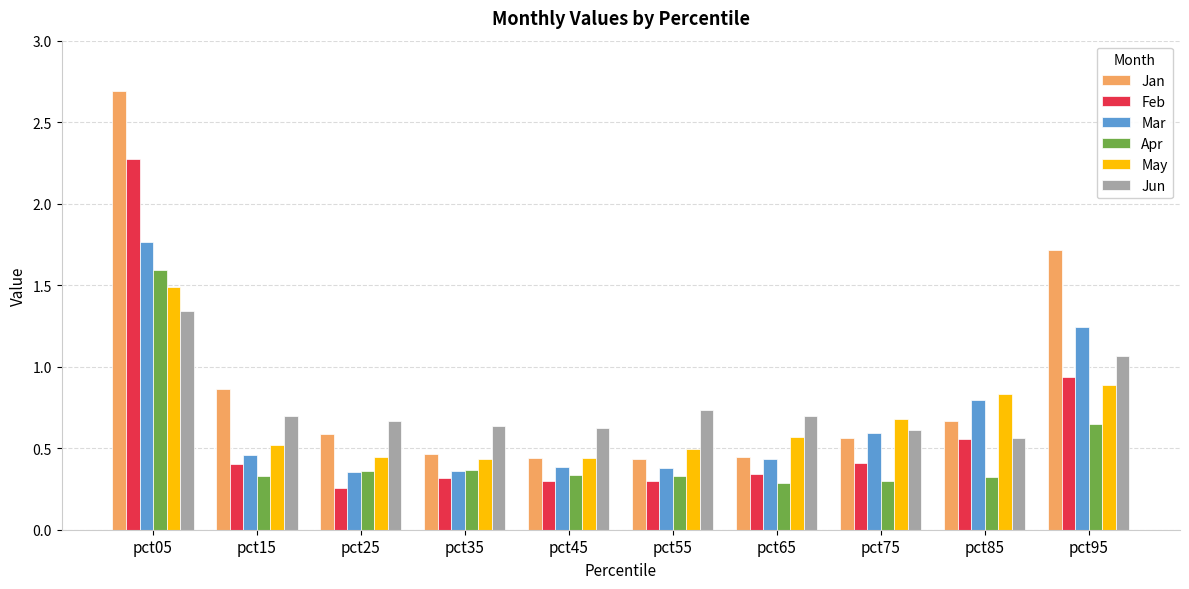

At which category does the chart reach its peak across all series?

pct05